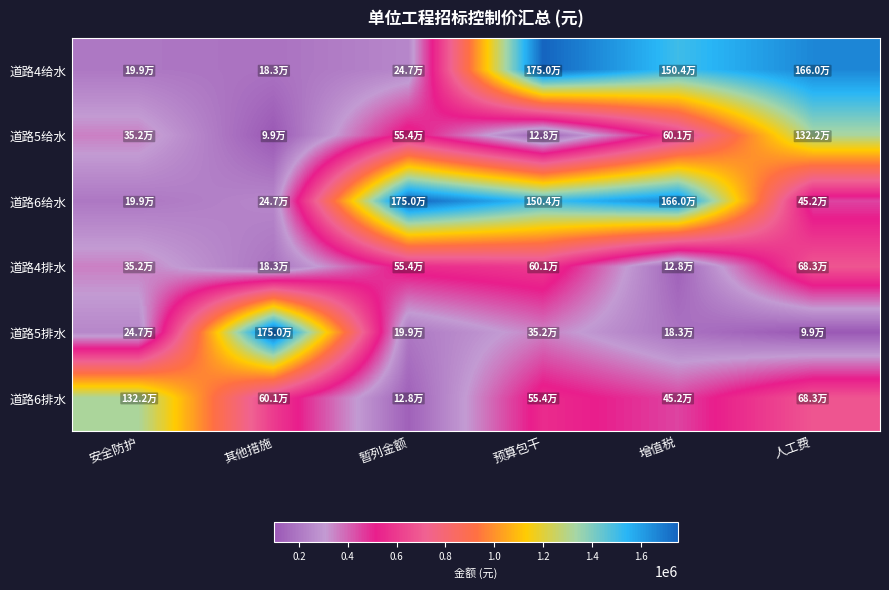

Which series has the largest range (max minus min)?

道路5排水